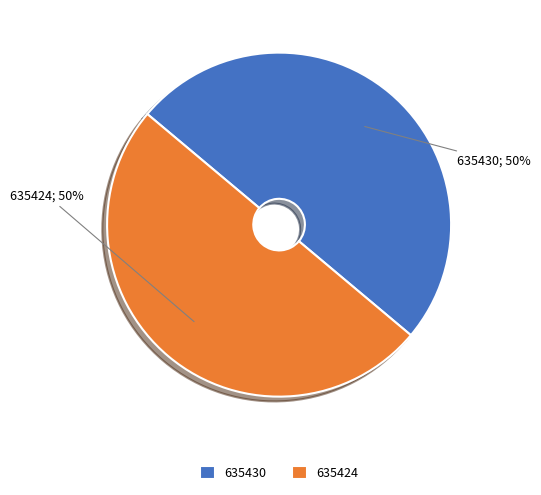

Approximately how many times larger is the value at 635430 compared to 635424?

1.0